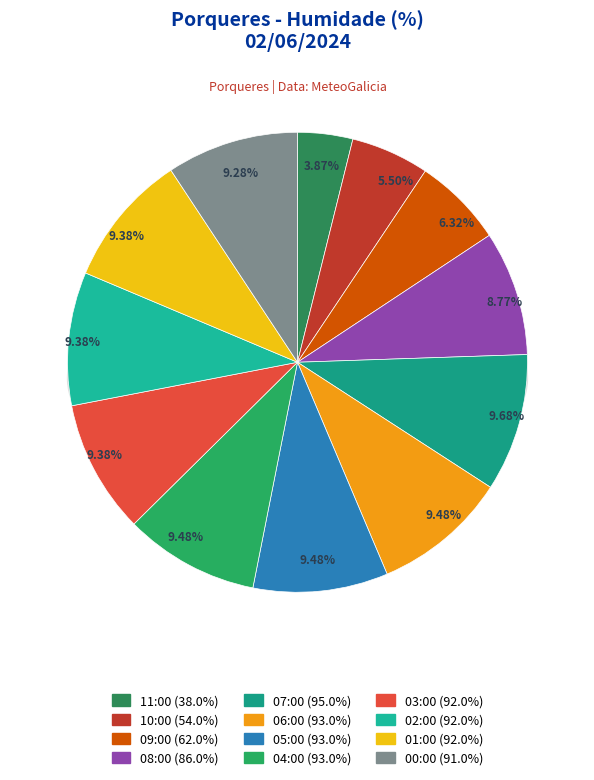

What percentage is the 11:00 slice, to the nearest percent?

4%